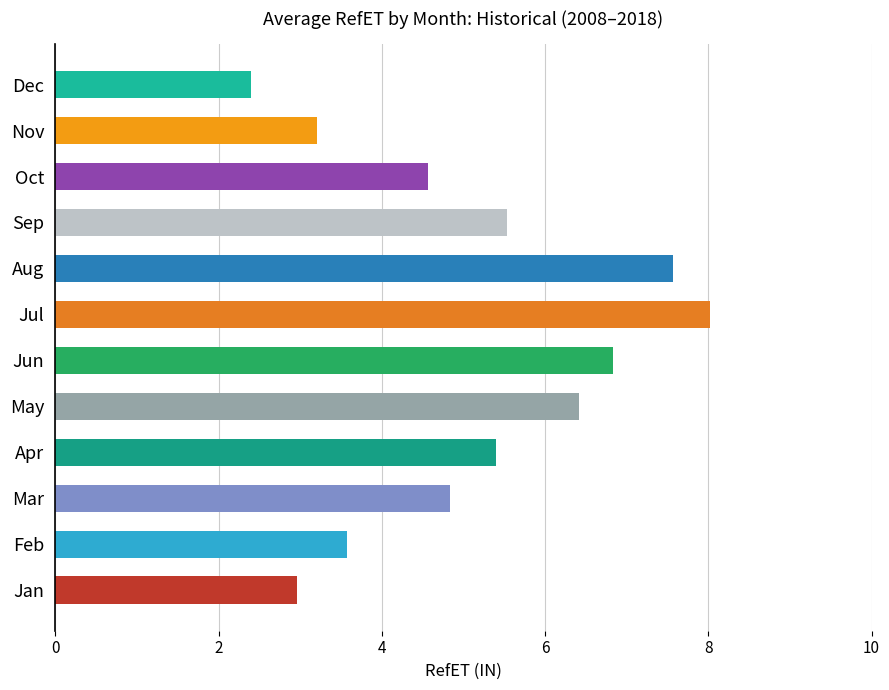

What is the maximum value shown in the chart?

8.0